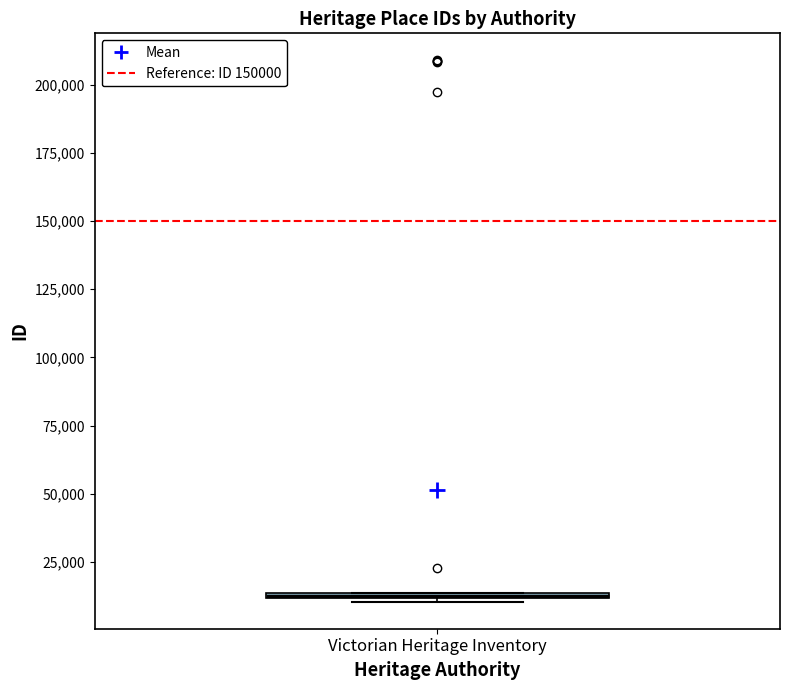

Where is the upper edge of the box for Victorian Heritage Inventory on the y-axis? The values are not printed on the chart, so give them approximately, as read against the axis.

15000